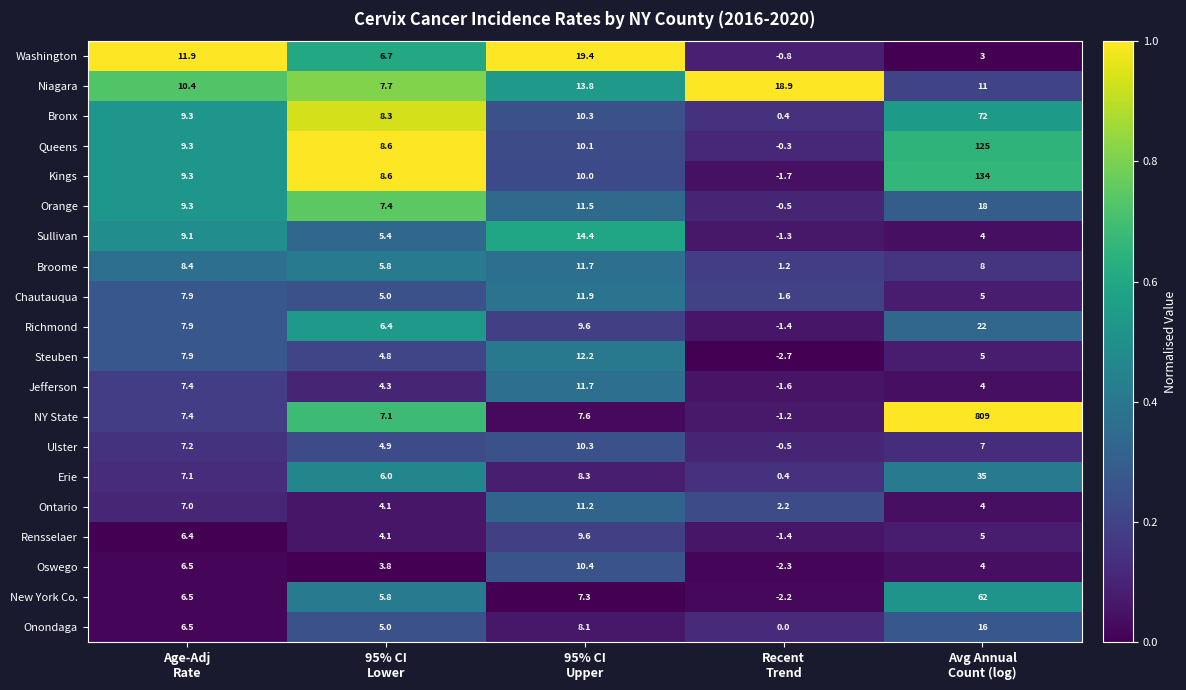

What is the difference between the maximum and second lowest values in the Broome series?

5.9